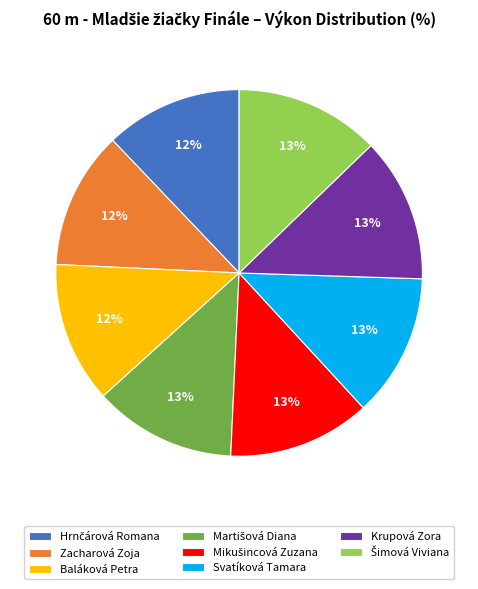

What percentage is the Baláková Petra slice, to the nearest percent?

12%